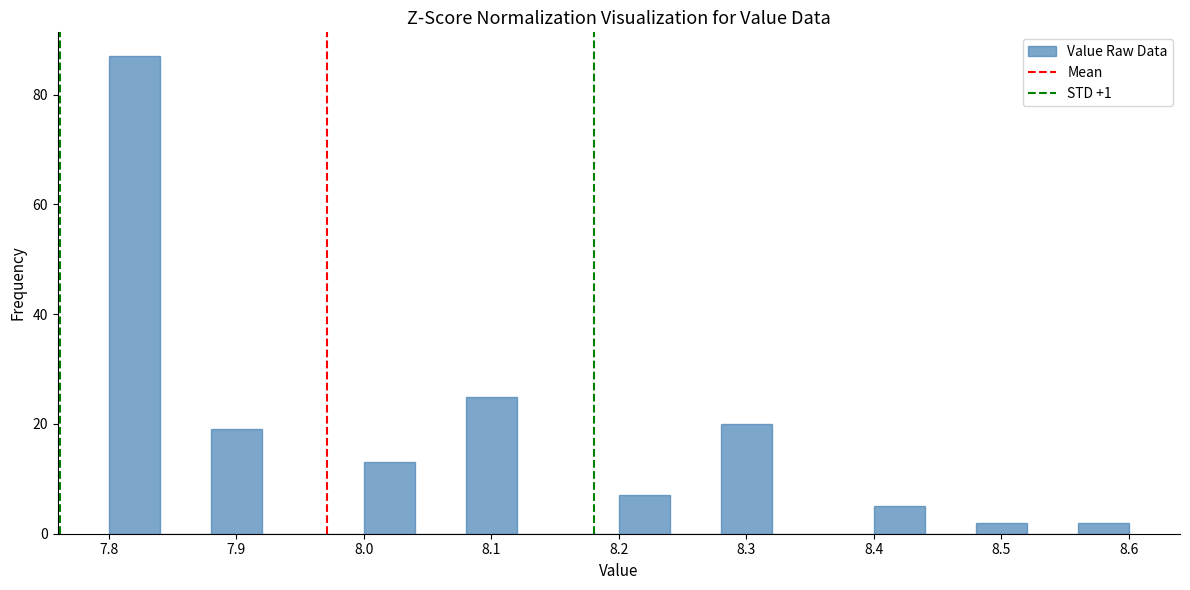

Reading left to right, transcribe this chart: for each bar, give the range it covers on the x-axis and its height. The values are not printed on the chart, so give them approximately, as read against the axis.

7.80 to 7.84: 88
7.84 to 7.88: 0
7.88 to 7.92: 20
7.92 to 7.96: 0
7.96 to 8.00: 0
8.00 to 8.04: 14
8.04 to 8.08: 0
8.08 to 8.12: 26
8.12 to 8.16: 0
8.16 to 8.20: 0
8.20 to 8.24: 8
8.24 to 8.28: 0
8.28 to 8.32: 20
8.32 to 8.36: 0
8.36 to 8.40: 0
8.40 to 8.44: 6
8.44 to 8.48: 0
8.48 to 8.52: 2
8.52 to 8.56: 0
8.56 to 8.60: 2